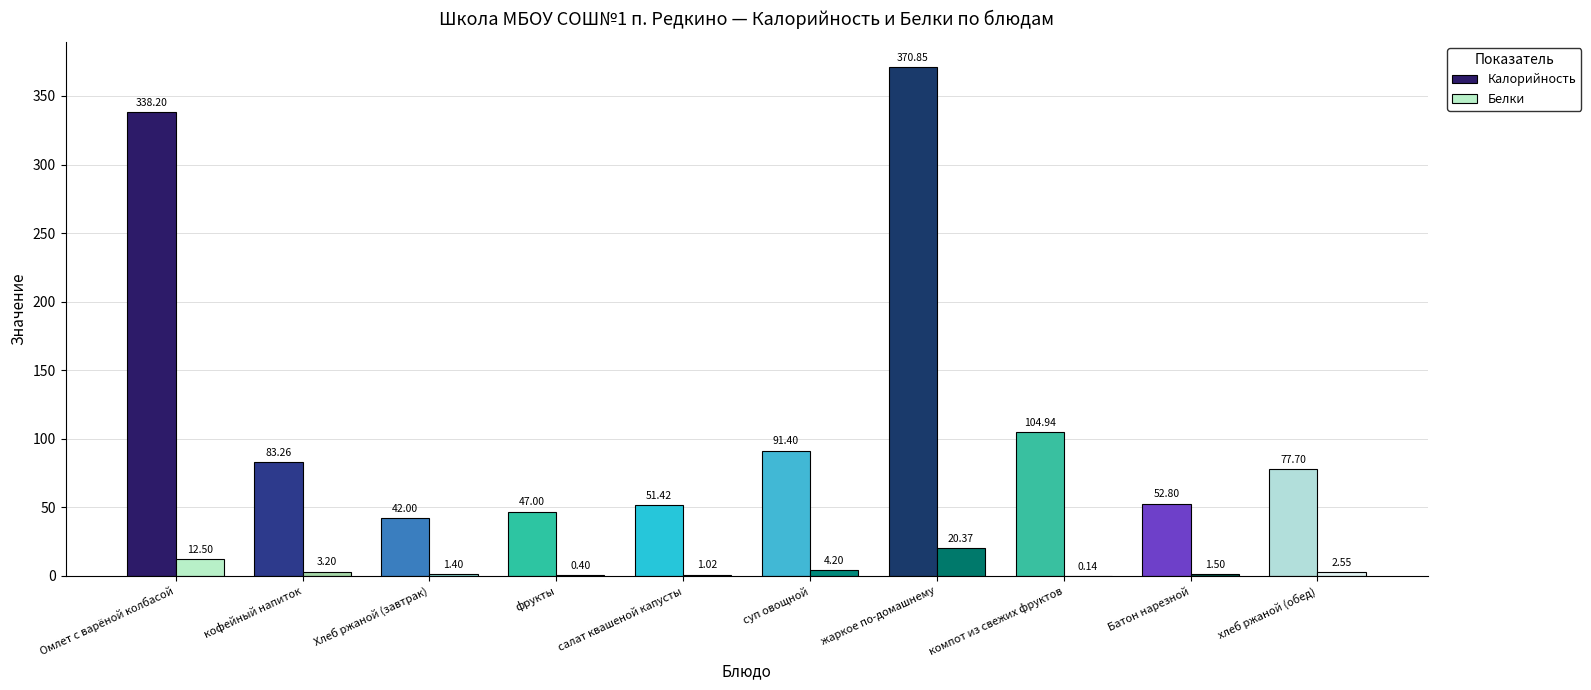

Which series changed the most between Хлеб ржаной (завтрак) and фрукты?

Калорийность